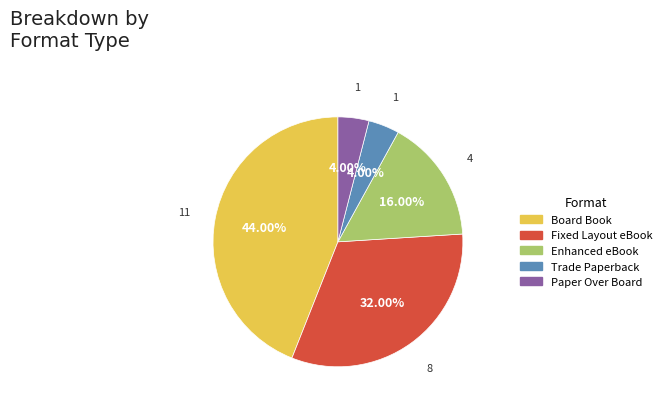

What portion of the pie excludes Board Book?

56.0%